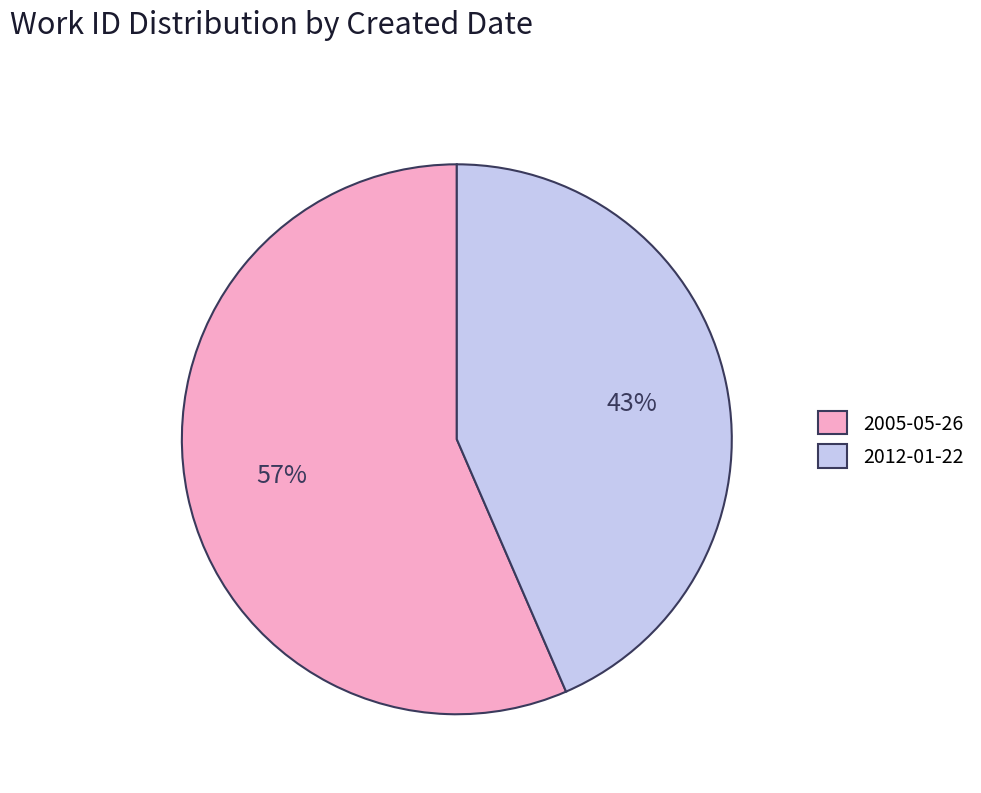

What is the smallest slice in the pie chart?

2012-01-22